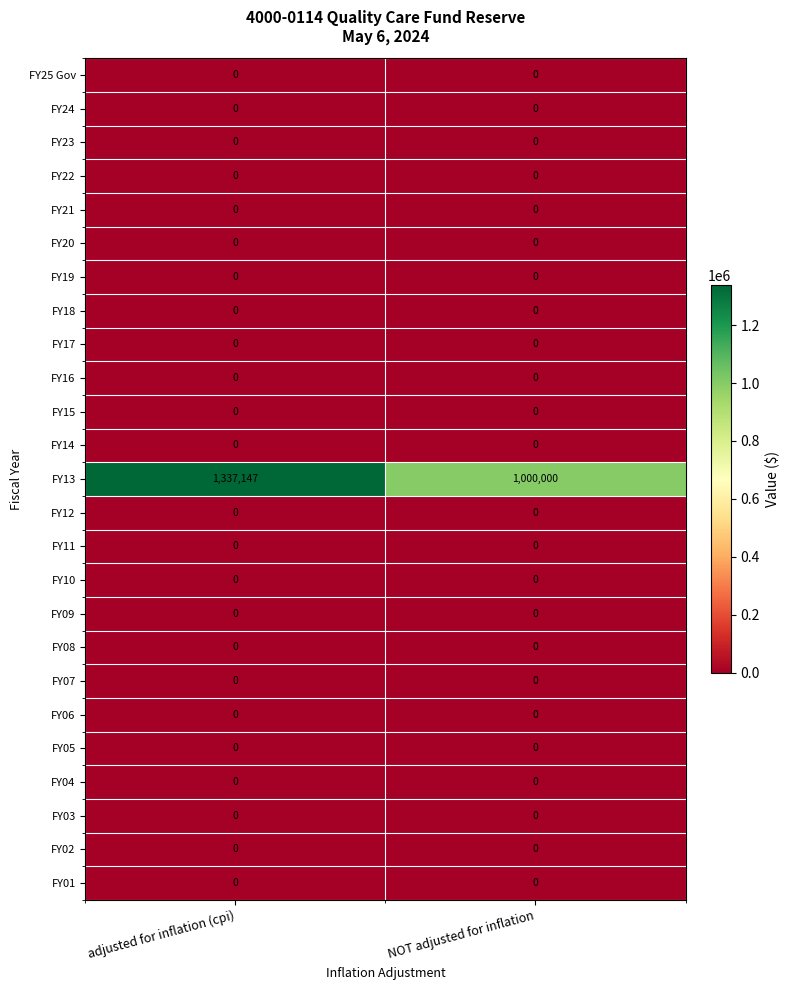

How many series are shown in this chart?

25